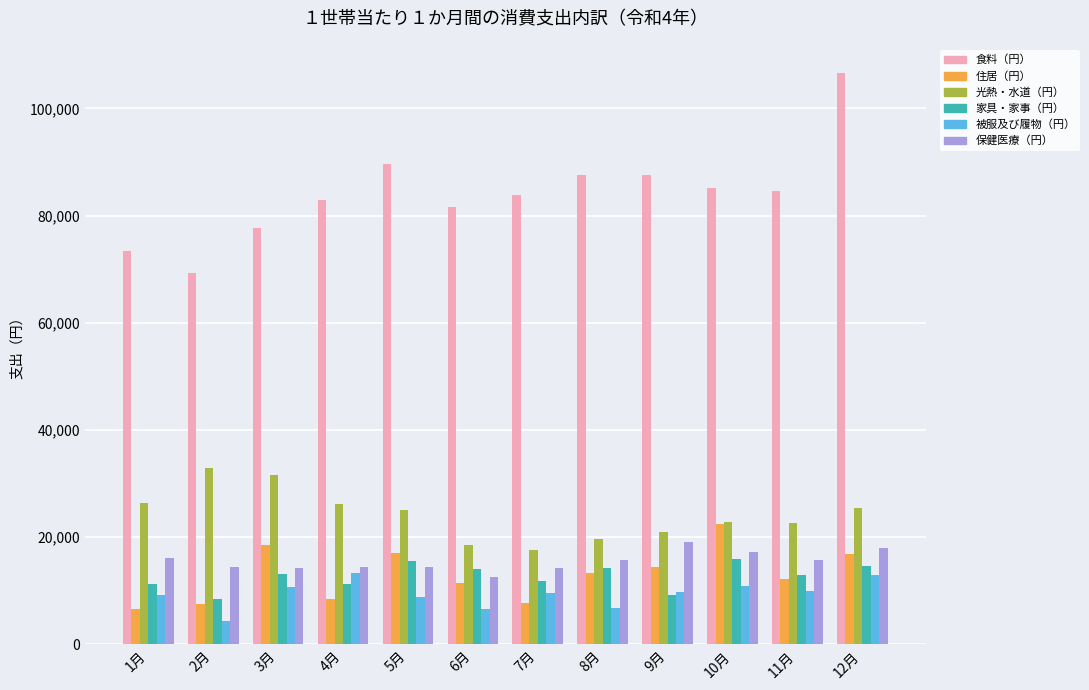

What is the sum of all 光熱・水道（円） values?

289702